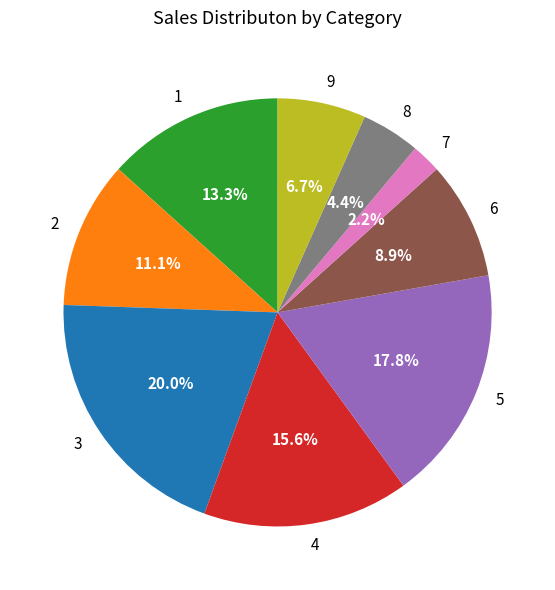

Which has a higher value, 5 or 9?

5